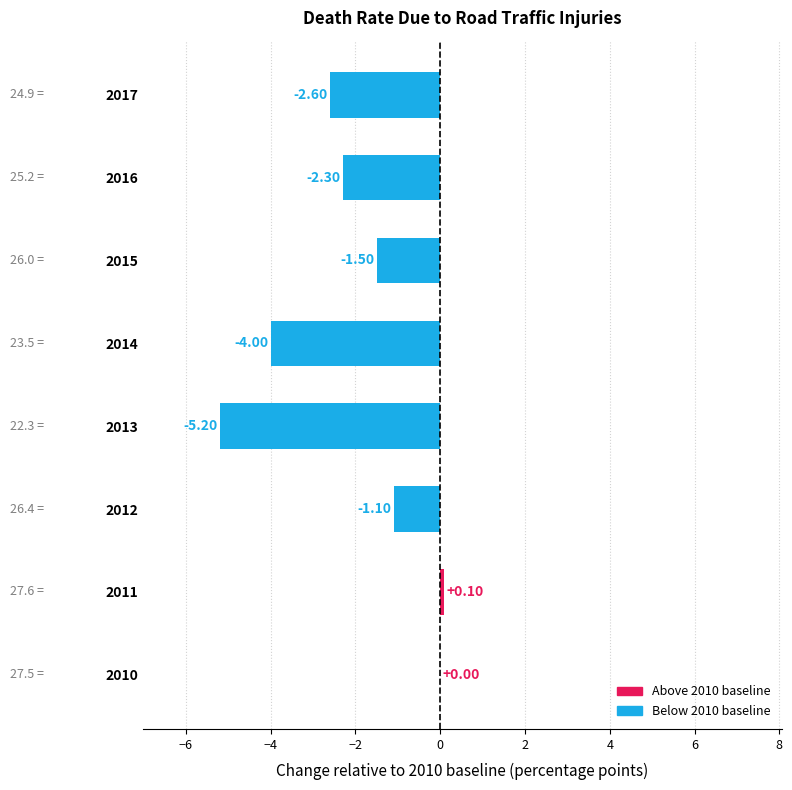

What is the sum of all values?

-16.6